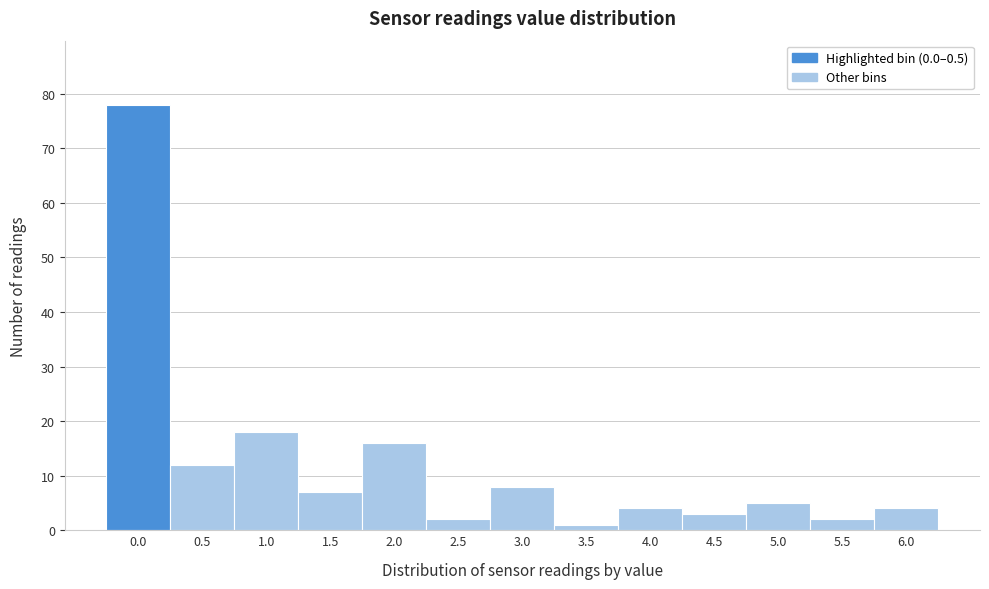

Reading left to right, what are all the values shown in this chart?

0.0=78	0.5=12	1.0=18	1.5=7	2.0=16	2.5=2	3.0=8	3.5=1	4.0=4	4.5=3	5.0=5	5.5=2	6.0=4